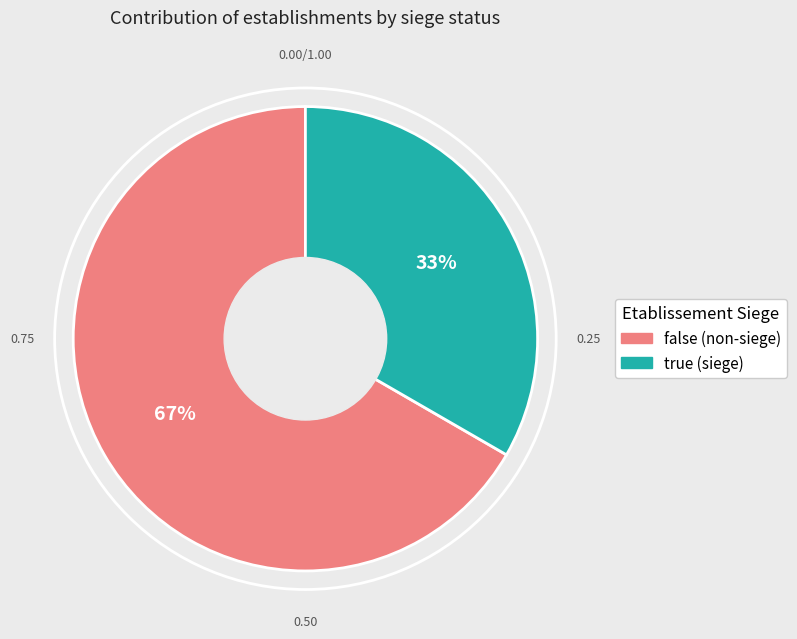

The false slice represents 57% of the pie. True or false?

False